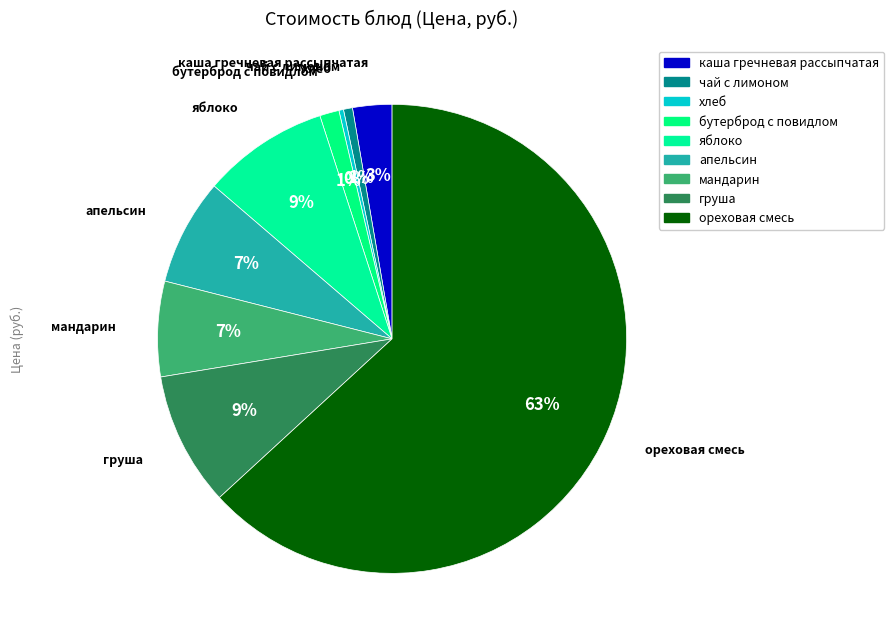

Does any single category account for the majority?

Yes